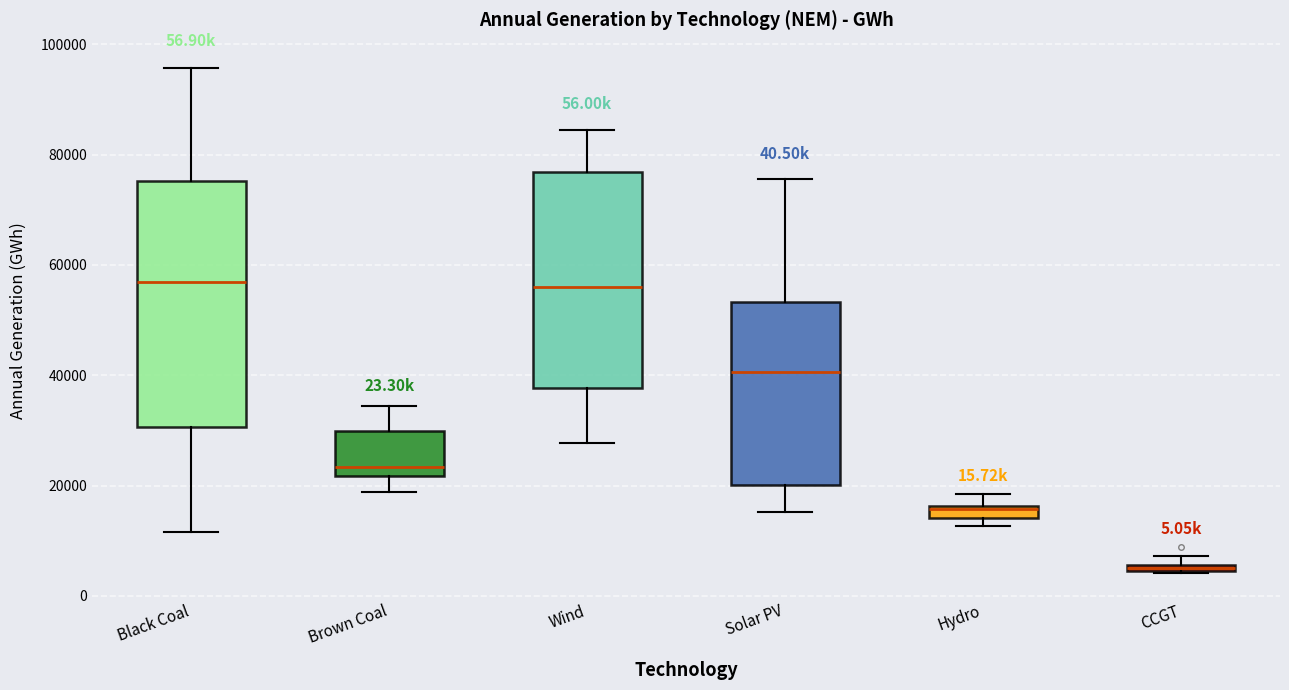

Which box is the tallest, from its lower edge to its upper edge?

Black Coal